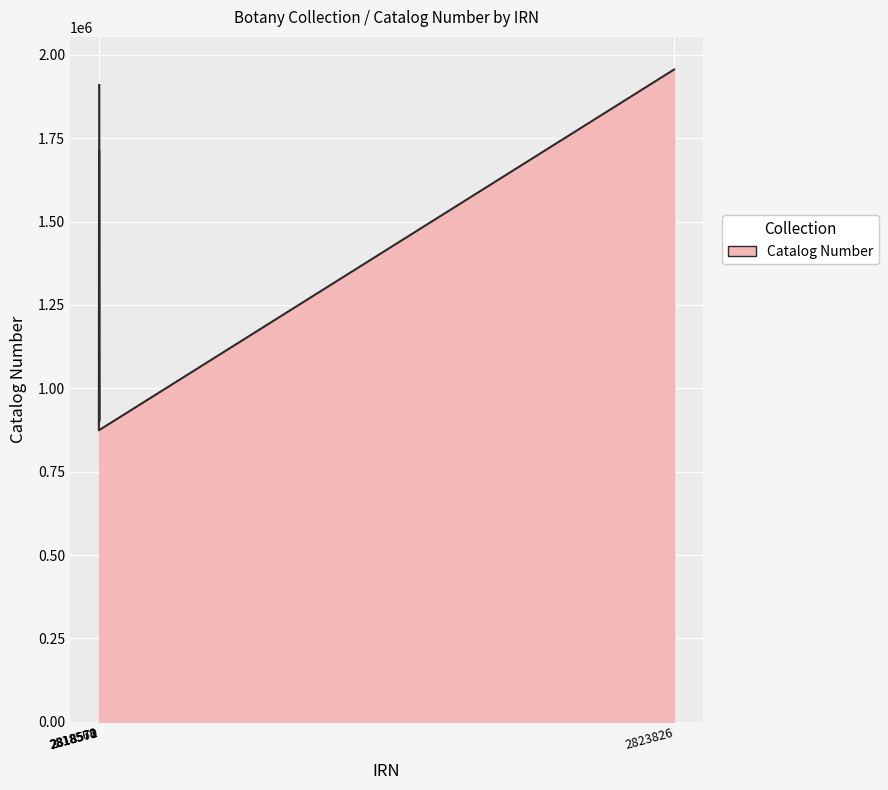

True or false: the data shows 1548127 at 2818572.

False